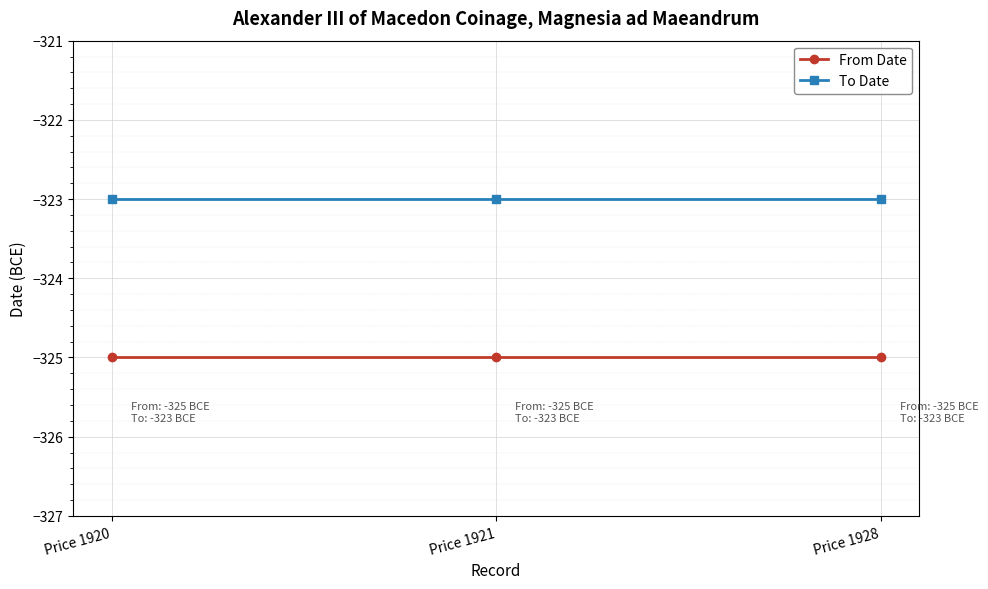

Is this an area chart (filled region under the line)?

No